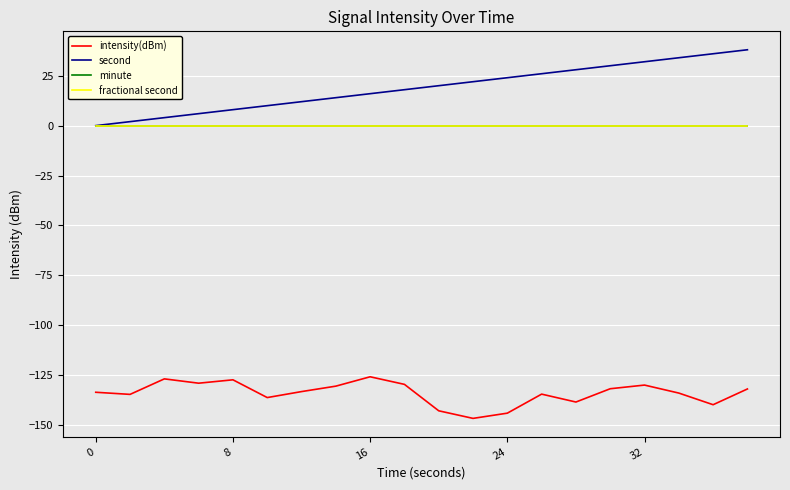

What is the sum of all intensity(dBm) values?

-2680.1